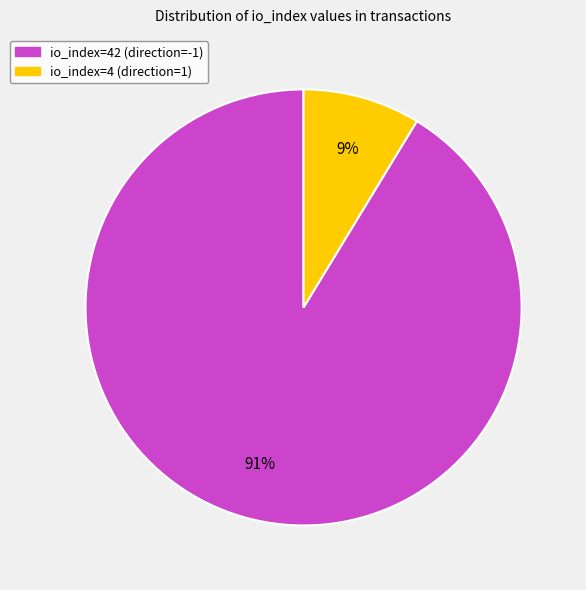

Approximately how many times larger is the value at io_index=4 (direction=1) compared to io_index=42 (direction=-1)?

0.1